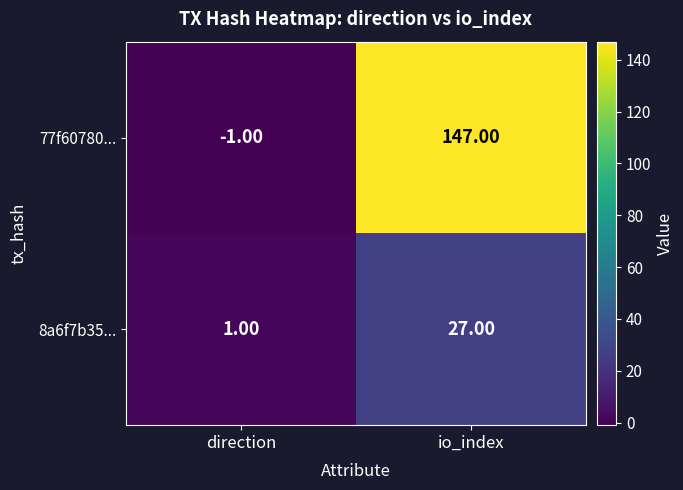

What is the average value of the 77f60780... series?

73